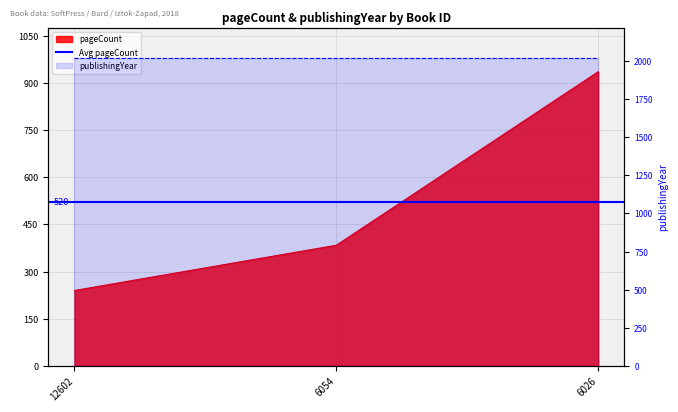

Reading left to right, extract all data points from this chart.

12602=240	6054=384	6026=936